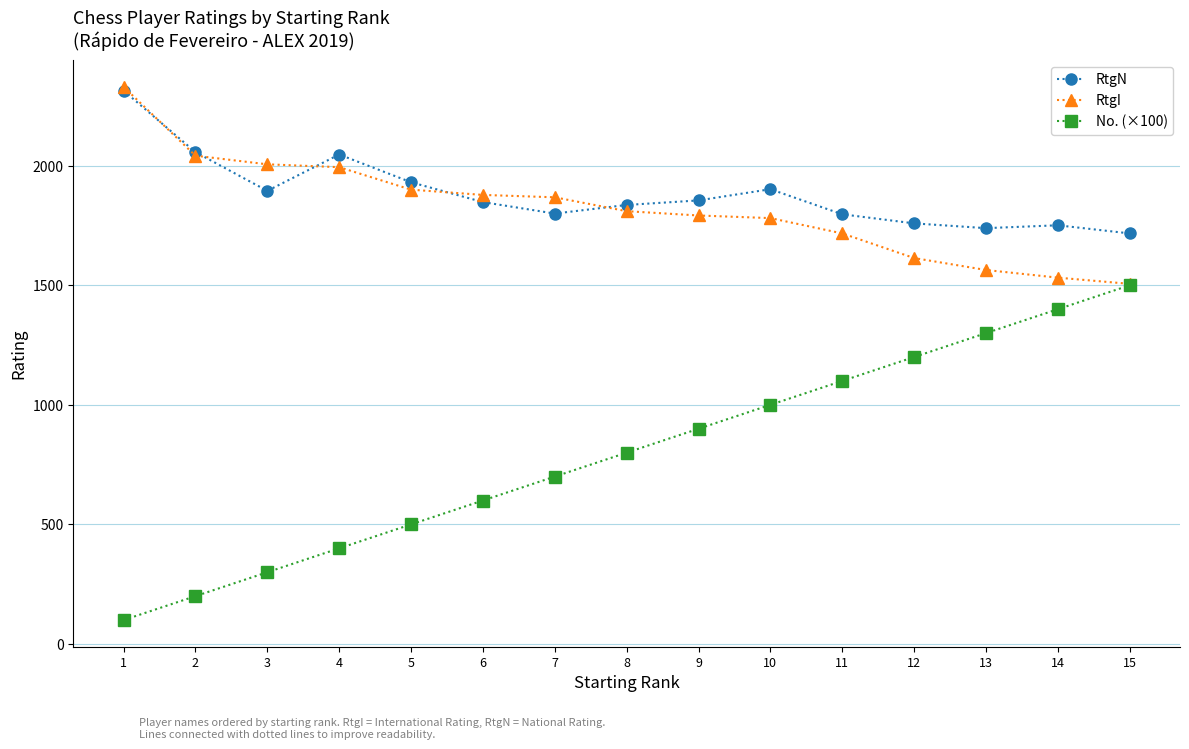

How many categories are shown in the chart?

15